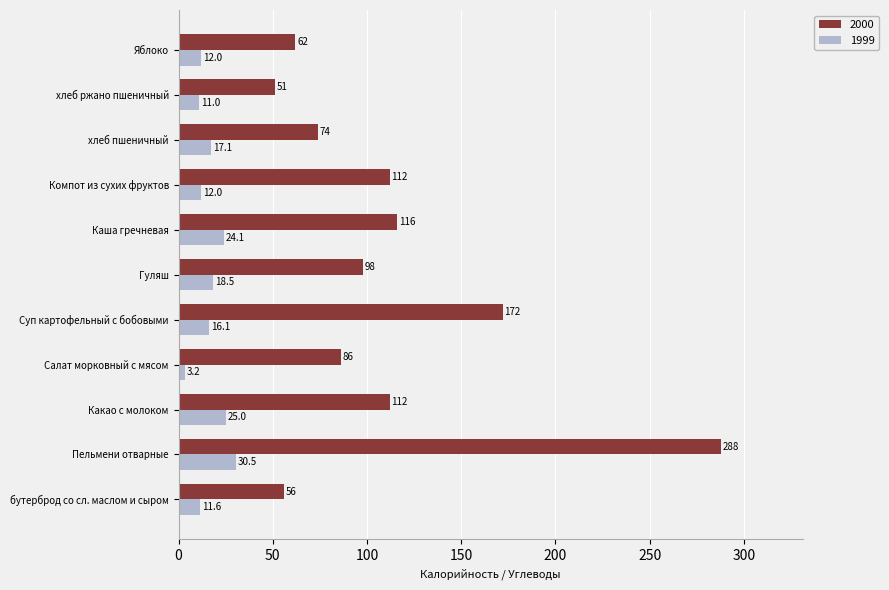

Which category has the lowest value across all series?

Салат морковный с мясом